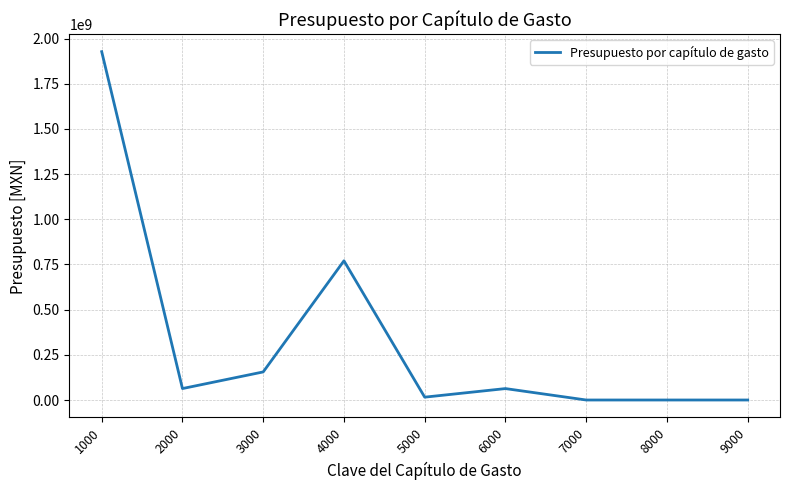

What is the difference between the maximum and minimum values?

1927732350